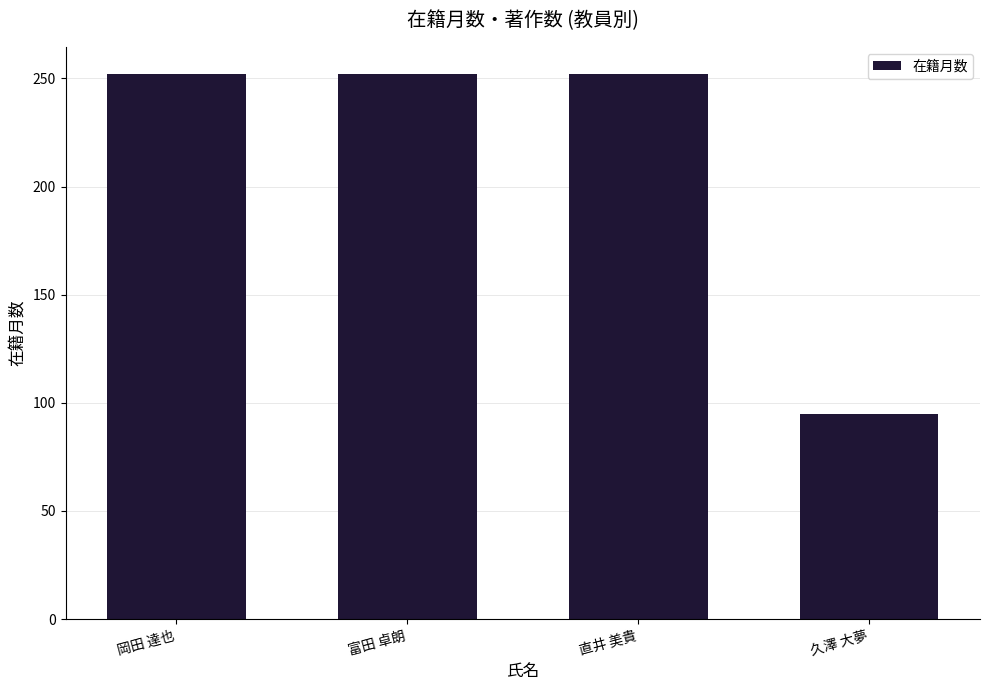

The value at 久澤 大夢 is 95. True or false?

True